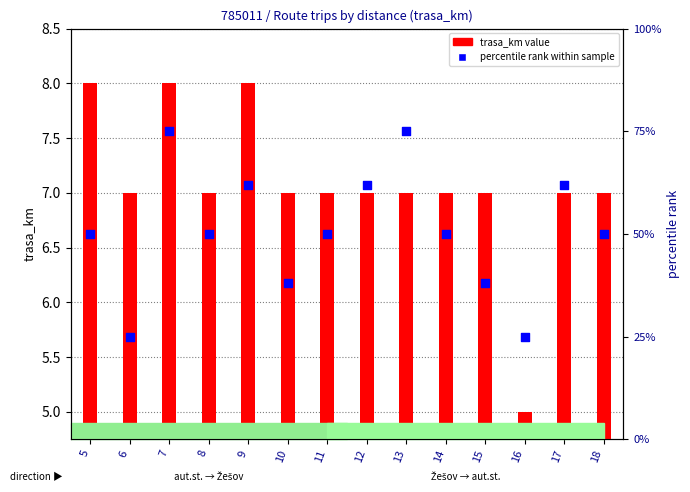

What is the total value across all series at 5?

14.6